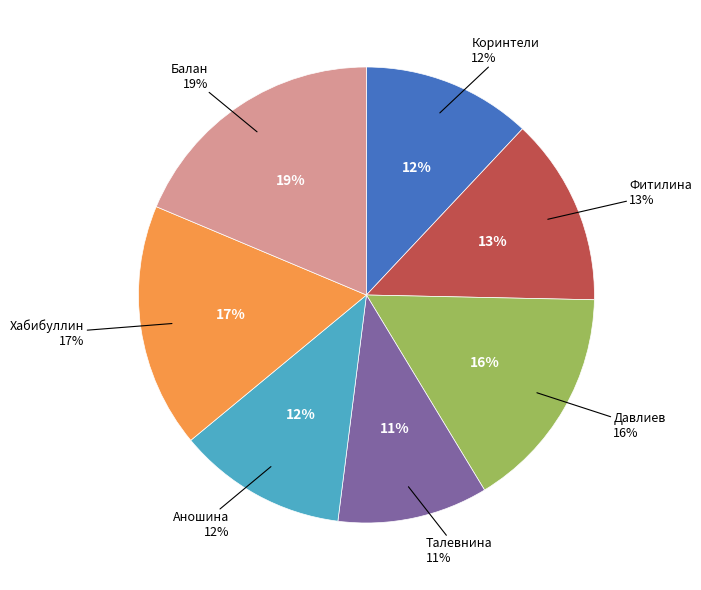

Is there any slice that represents more than half of the pie?

No